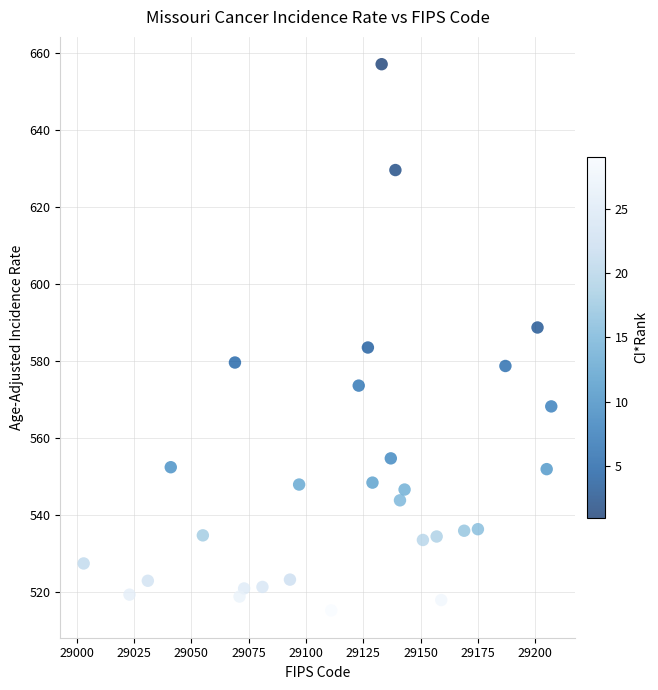

What is the range of Y values (max minus min)?

141.9